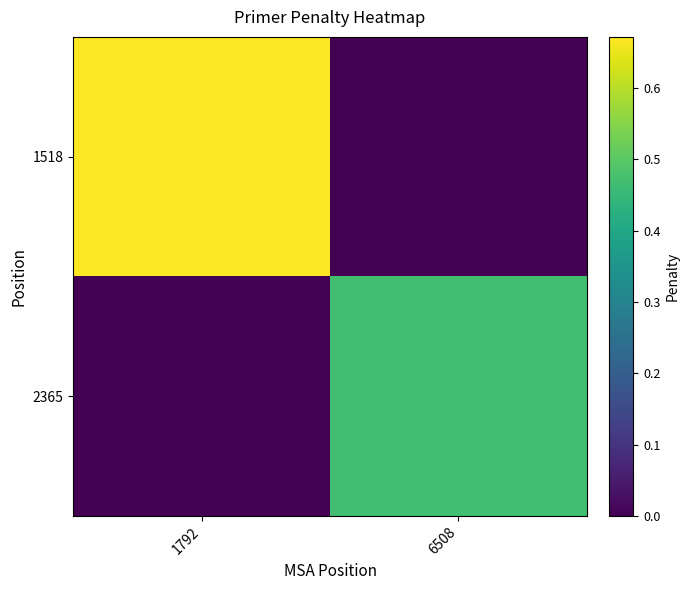

List the series in order of their overall mean, highest first.

1518, 2365